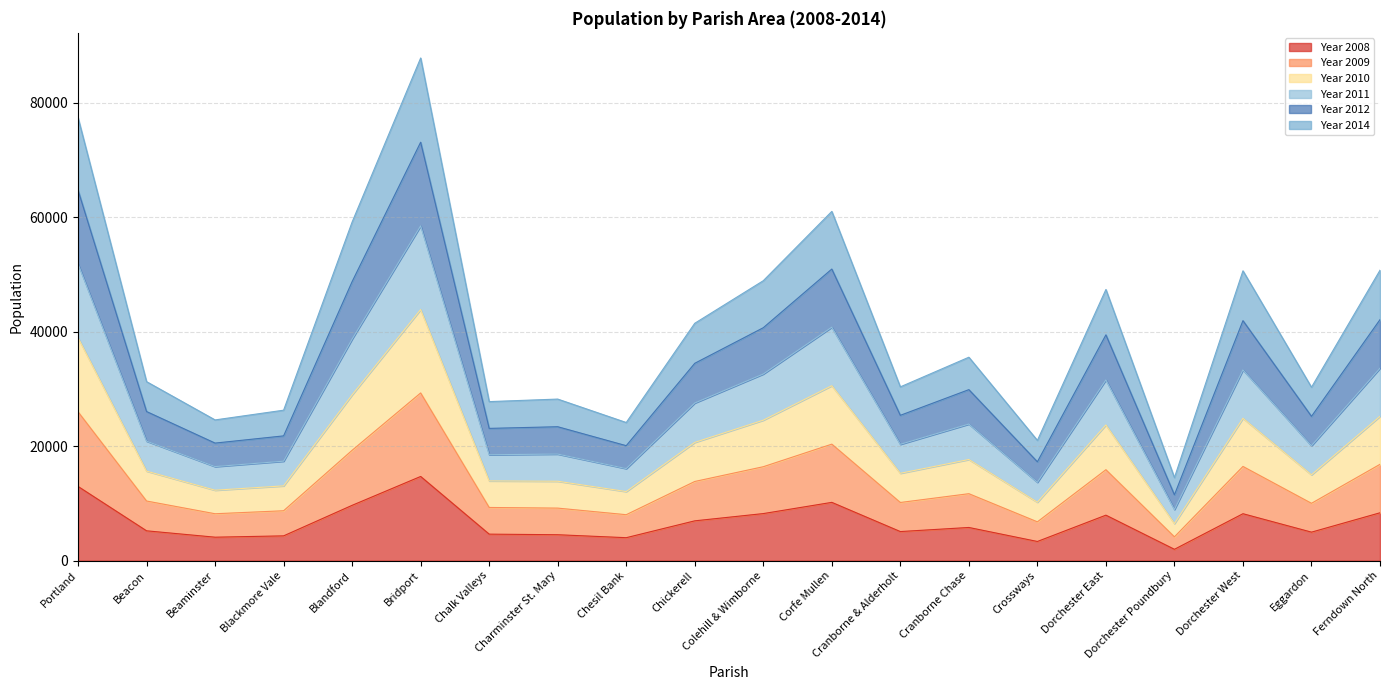

List the labels in order of Year 2009 value, largest first.

Bridport, Portland, Corfe Mullen, Blandford, Ferndown North, Dorchester West, Colehill & Wimborne, Dorchester East, Chickerell, Cranborne Chase, Beacon, Cranborne & Alderholt, Eggardon, Chalk Valleys, Charminster St. Mary, Blackmore Vale, Beaminster, Chesil Bank, Crossways, Dorchester Poundbury